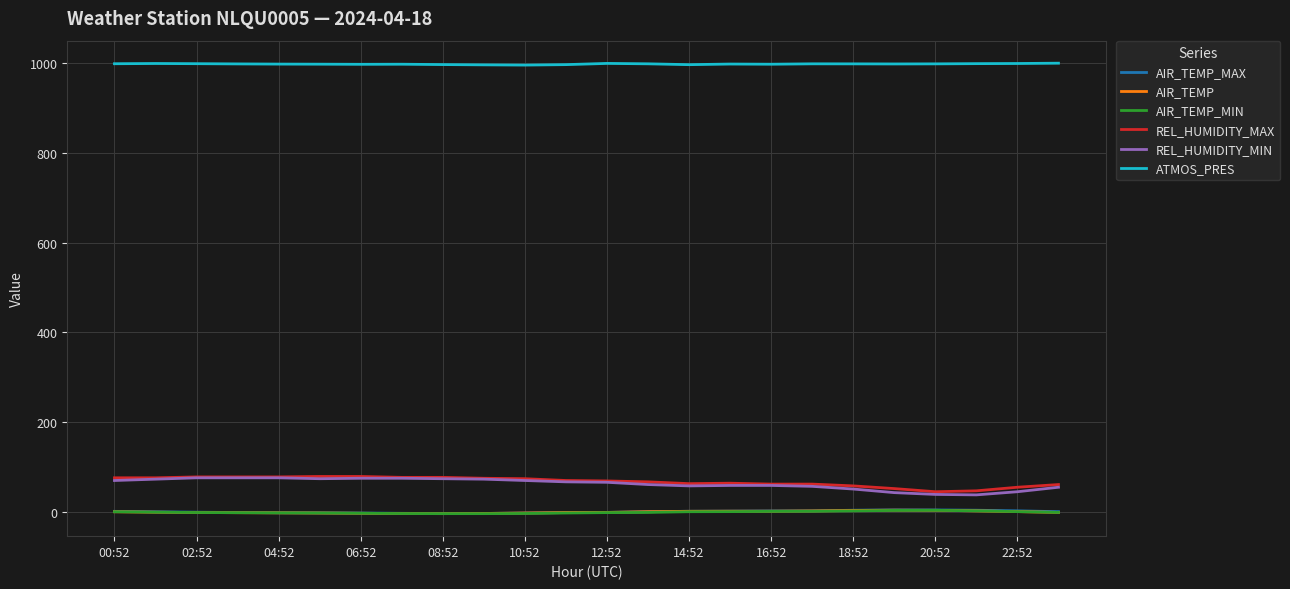

Which series has the largest total across all categories?

ATMOS_PRES